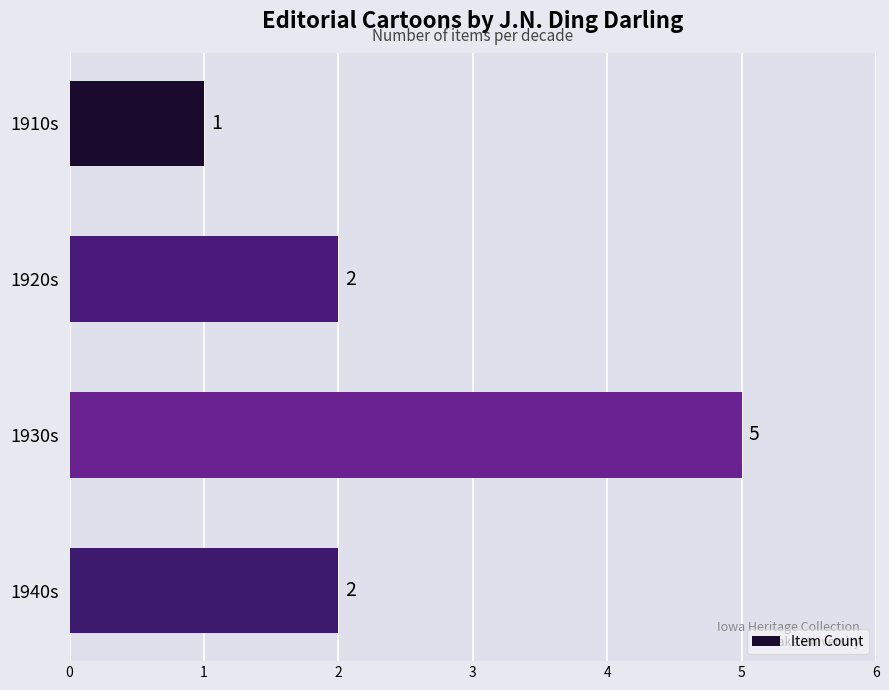

The value at 1940s is 2. True or false?

True